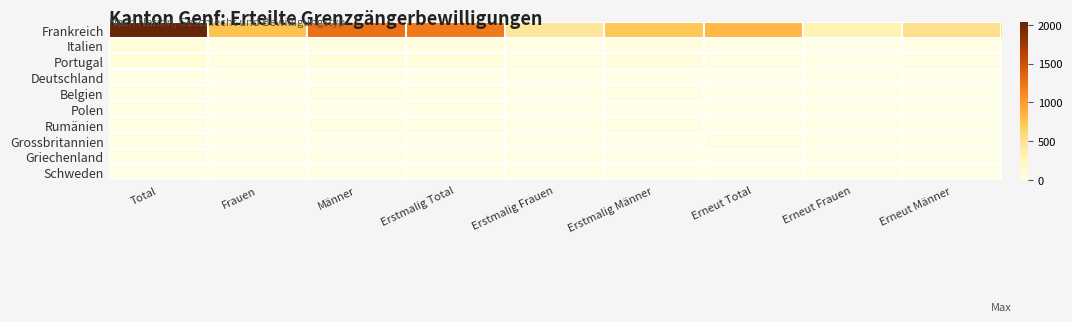

Which series has the largest total across all categories?

Frankreich